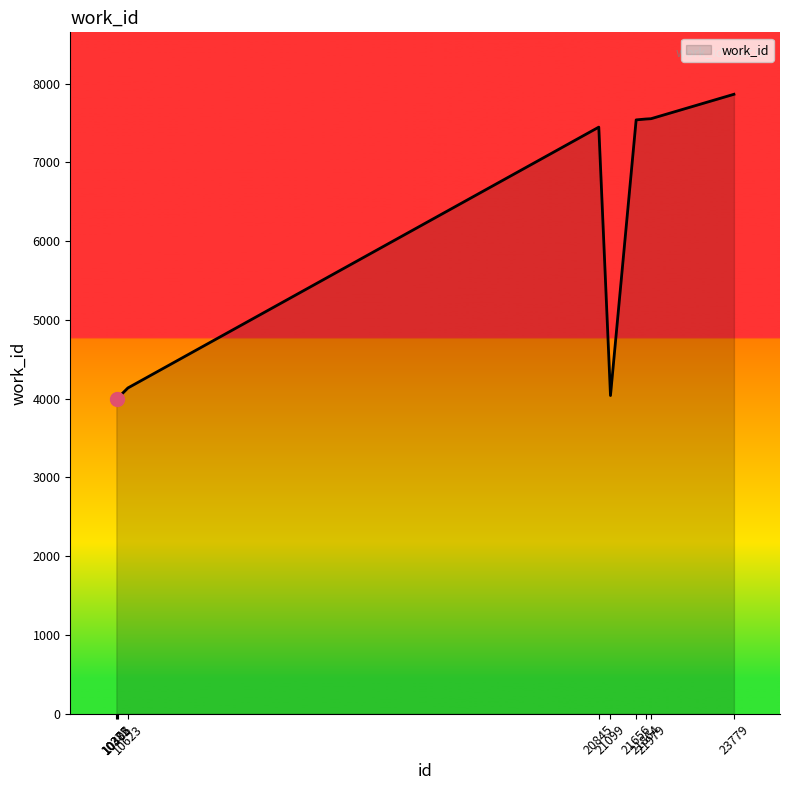

What is the change in value from 10406 to 21656?

+3529